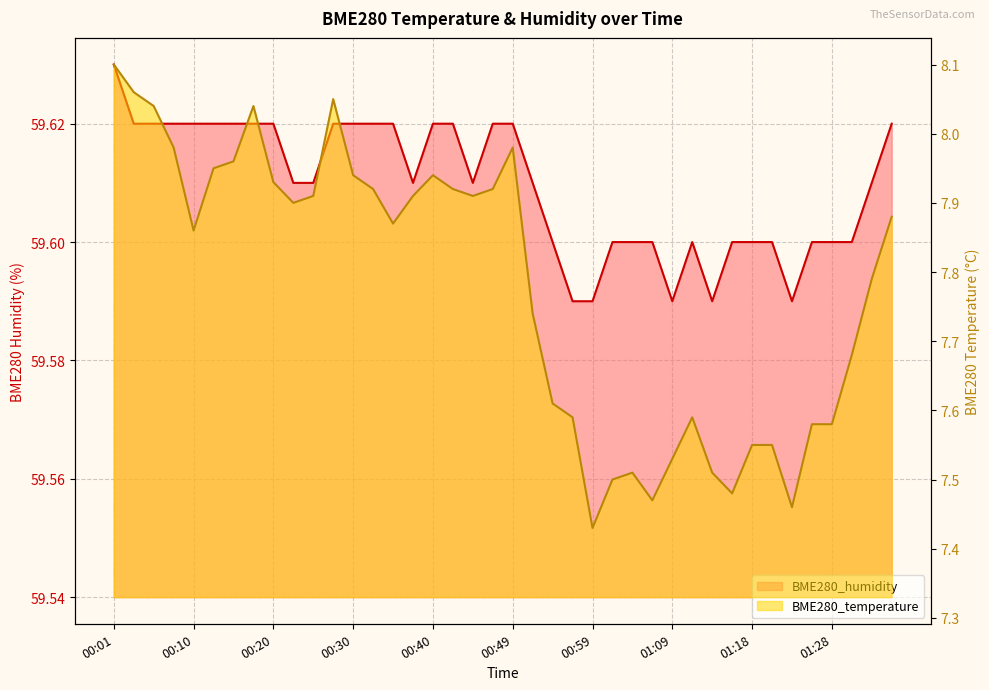

Is it true that BME280_temperature equals 7.6 at 00:57?

True